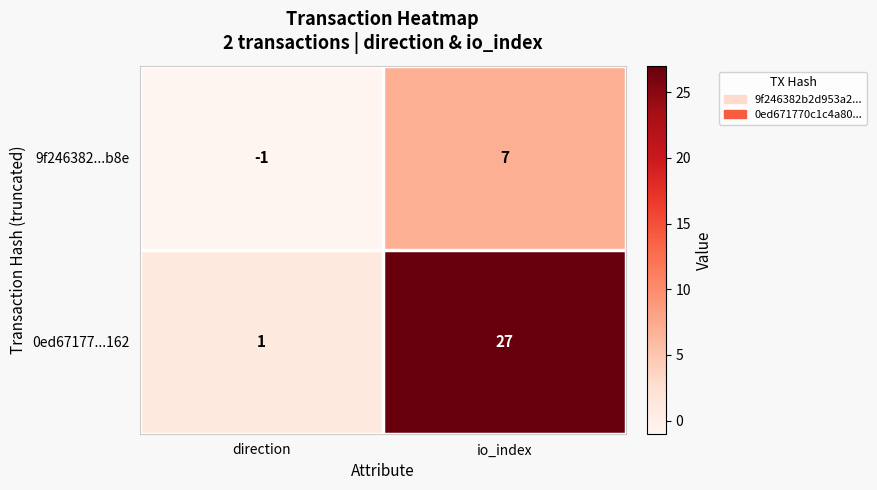

Reading left to right, transcribe all the data shown in this chart.

9f246382...b8e: direction=-1	io_index=7
0ed67177...162: direction=1	io_index=27